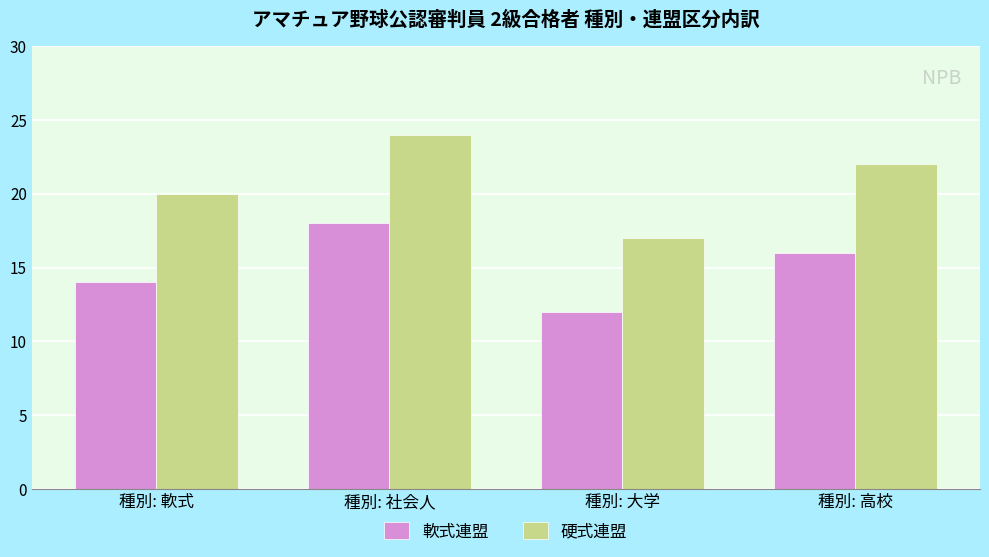

List the series in order of their peak value, lowest first.

軟式連盟, 硬式連盟